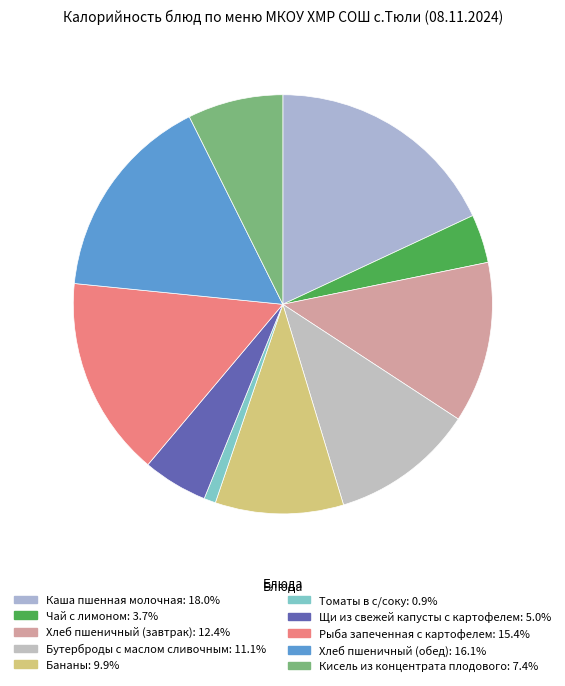

How many segments does this pie chart have?

10